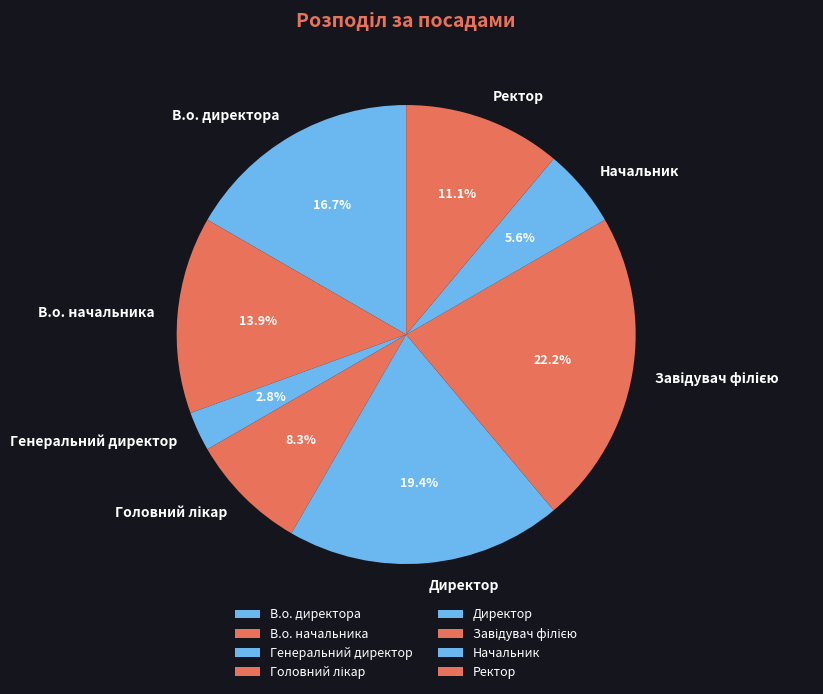

How many segments does this pie chart have?

8